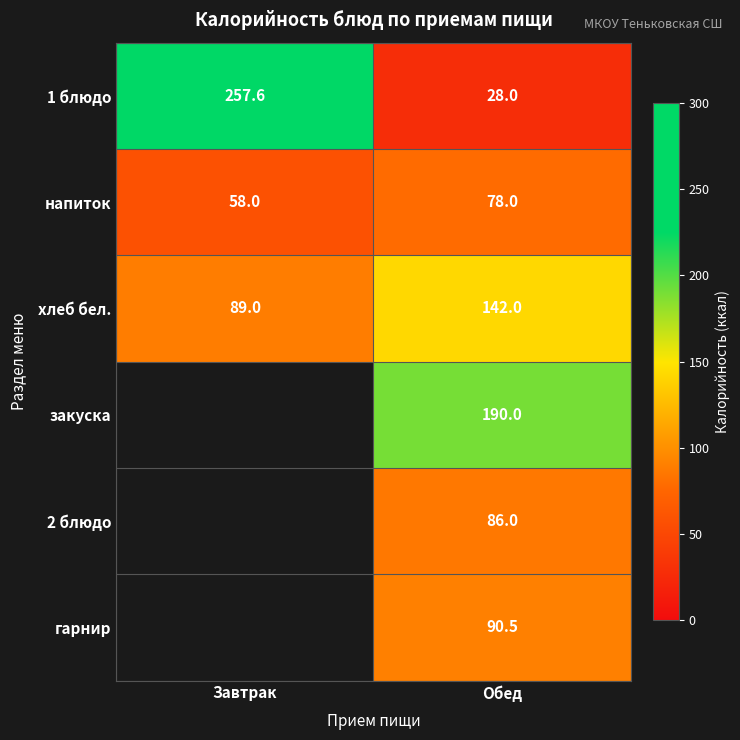

What is the greatest value displayed?

257.6